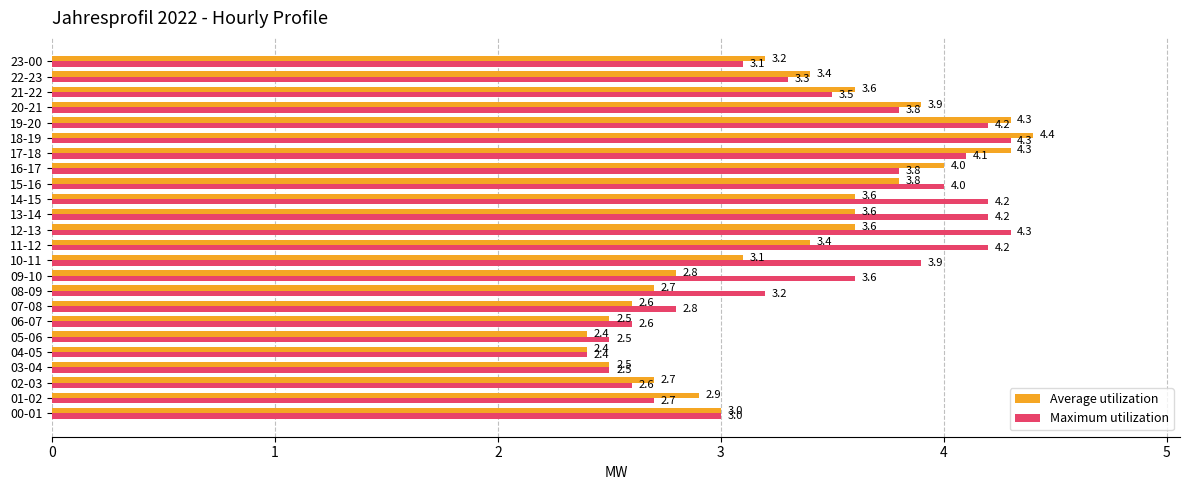

What is the smallest value displayed?

2.4